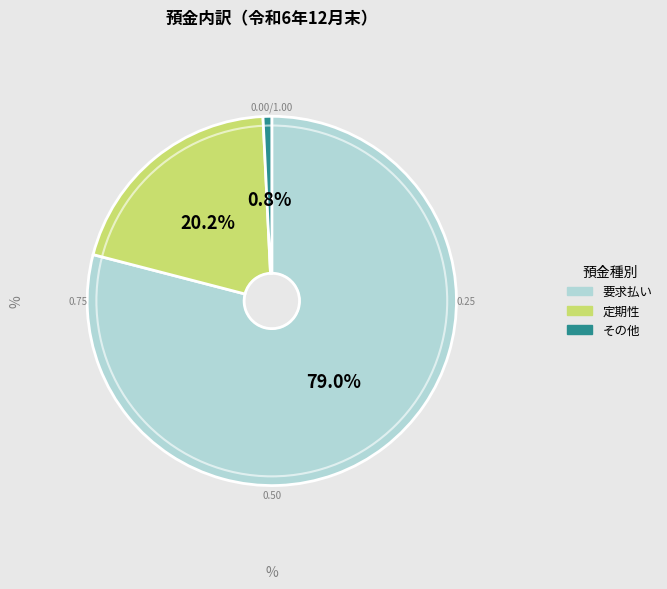

Rank the categories by value from highest to lowest.

要求払い, 定期性, その他